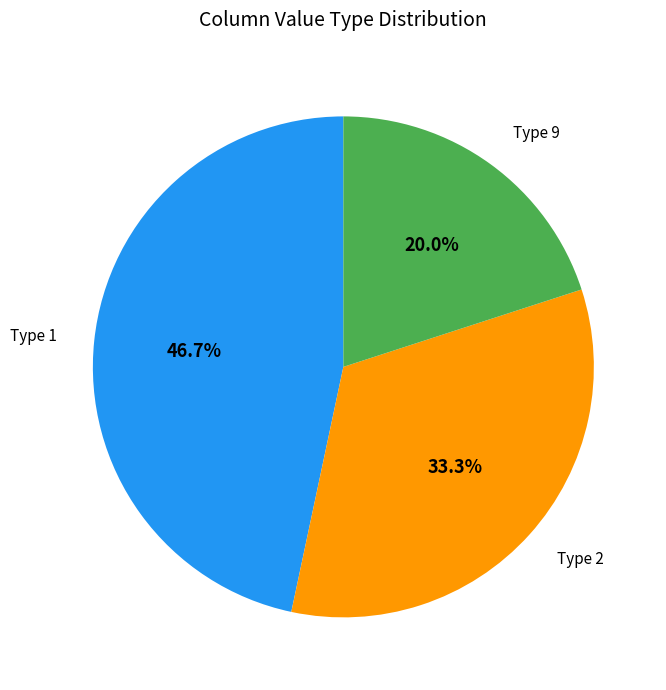

Rank the categories by value from highest to lowest.

Type 1, Type 2, Type 9